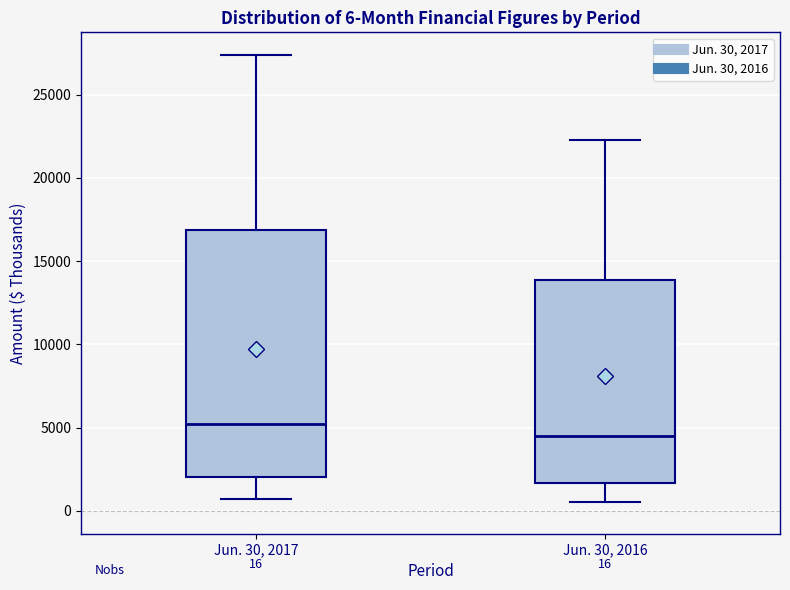

Which box is the tallest, from its lower edge to its upper edge?

Jun. 30, 2017